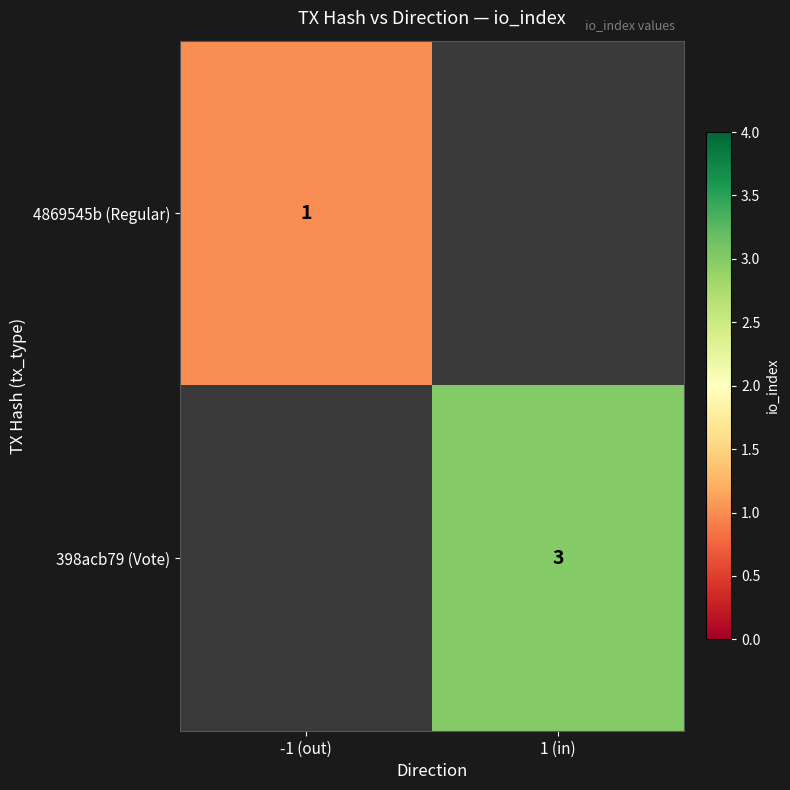

Is it true that 4869545b (Regular) equals 1 at -1 (out)?

True